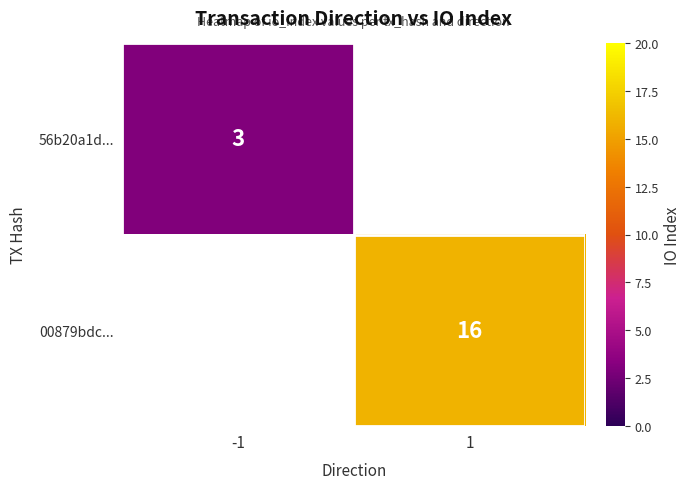

The 56b20a1d... series shows 3 at -1. True or false?

True